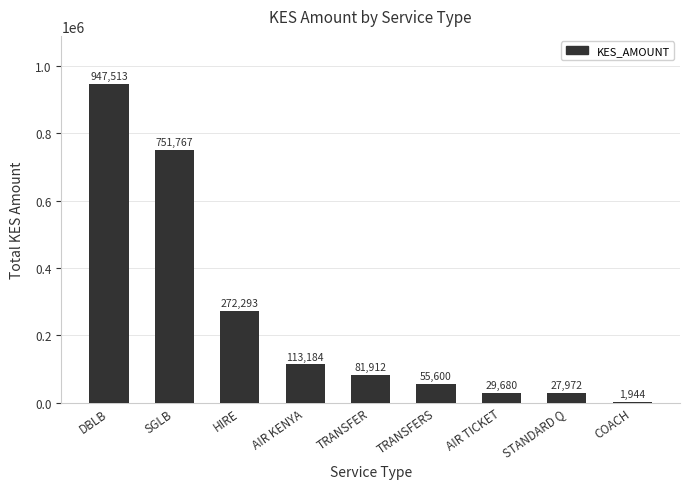

Reading left to right, what are all the values shown in this chart?

DBLB=947513	SGLB=751767	HIRE=272293	AIR KENYA=113184	TRANSFER=81912	TRANSFERS=55600	AIR TICKET=29680	STANDARD Q=27972	COACH=1944